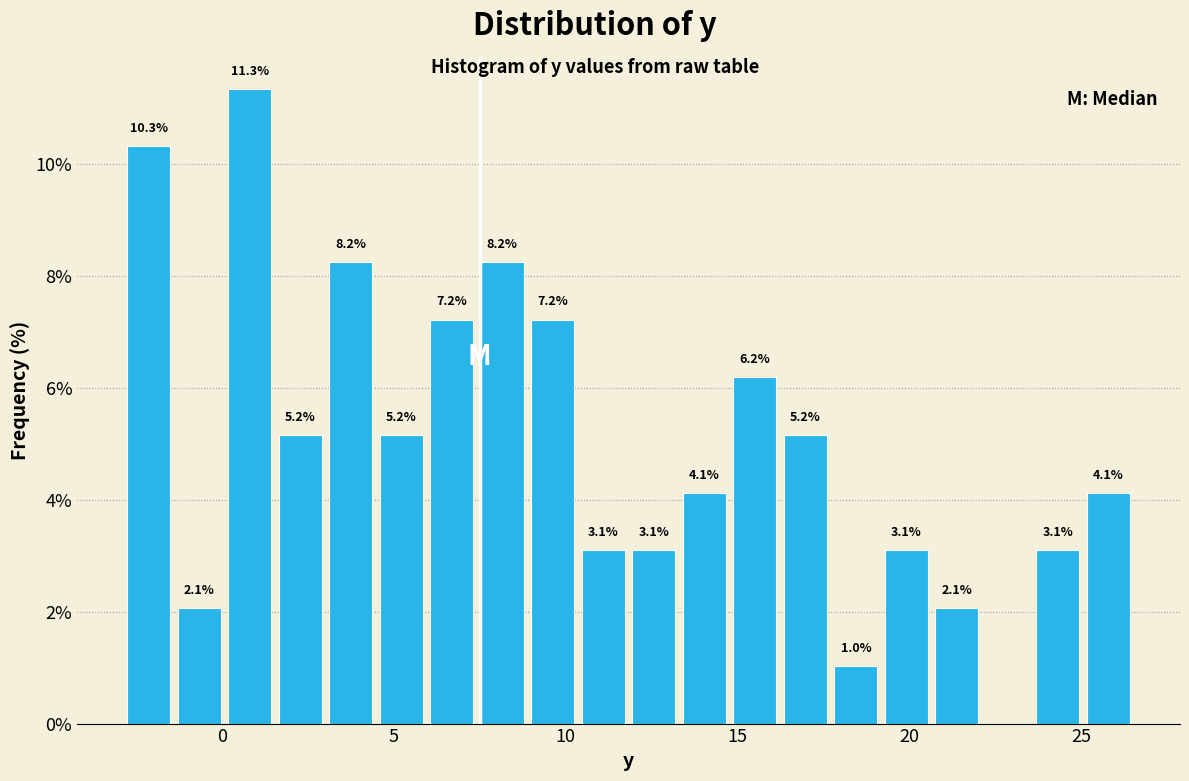

Read against the x-axis, roughly where is the centre of the tallest bar?

1.0